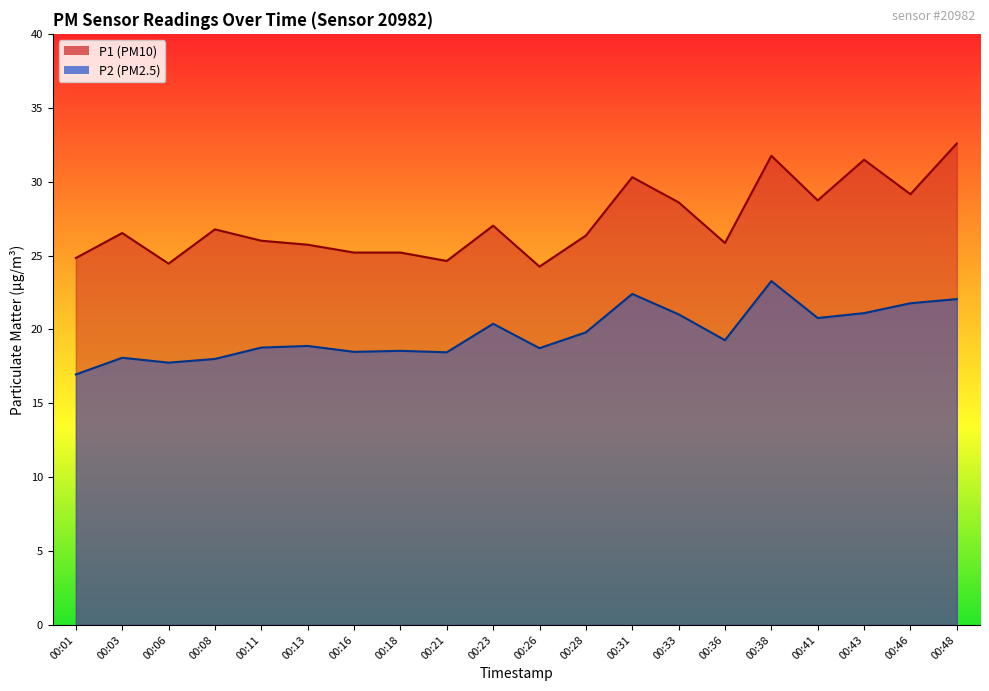

What is the difference between the highest and lowest values at 00:03?

8.4